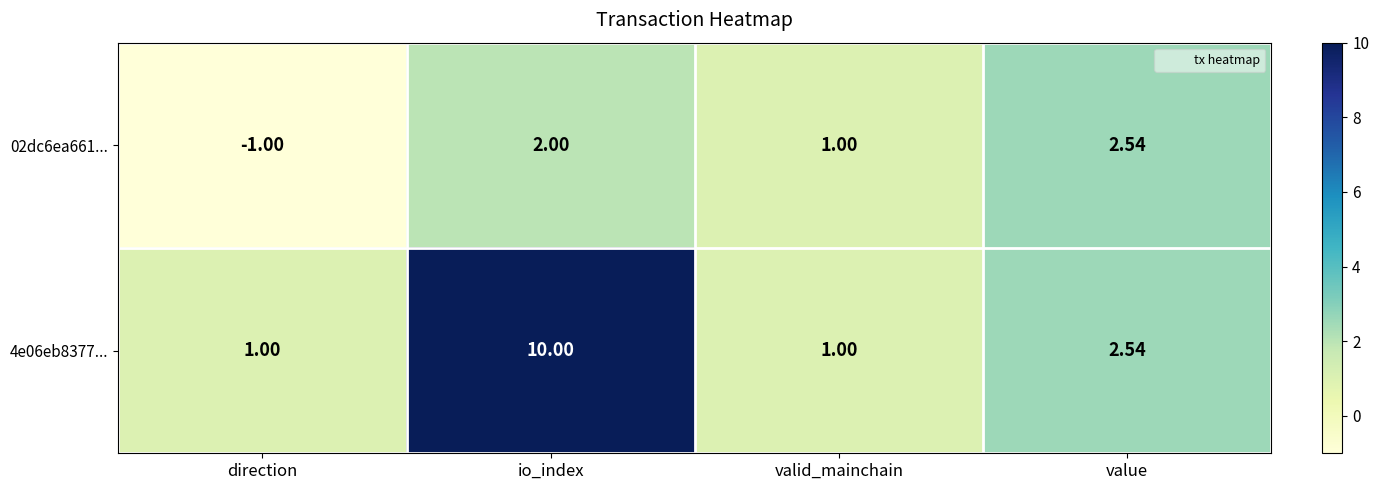

At which label is 02dc6ea661... closest to 0?

direction